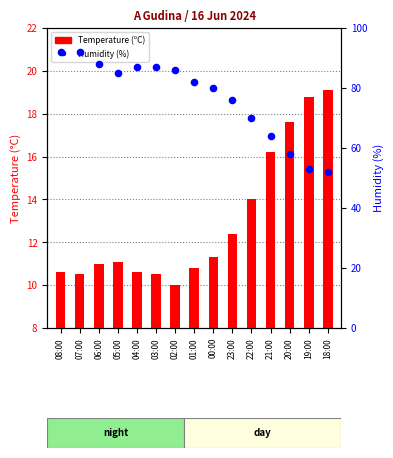

At which category is the sum across all series the highest?

08:00